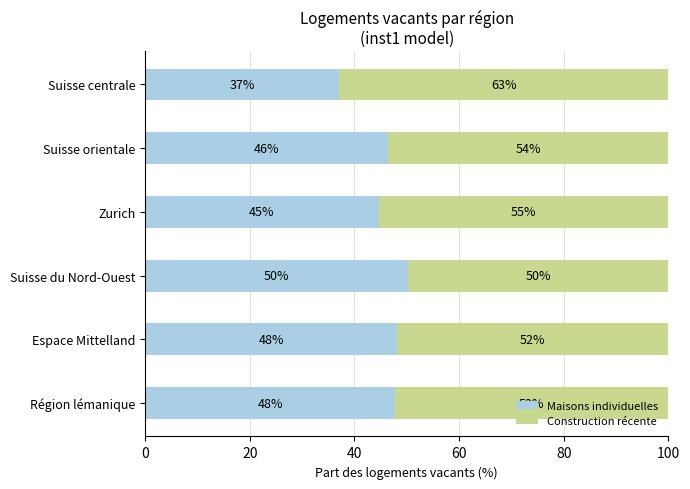

The Maisons individuelles series shows 28.9 at Suisse du Nord-Ouest. True or false?

False